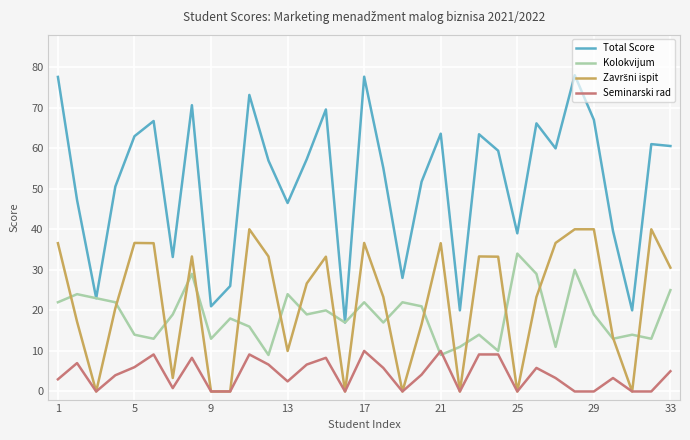

What is the greatest value displayed?

78.0